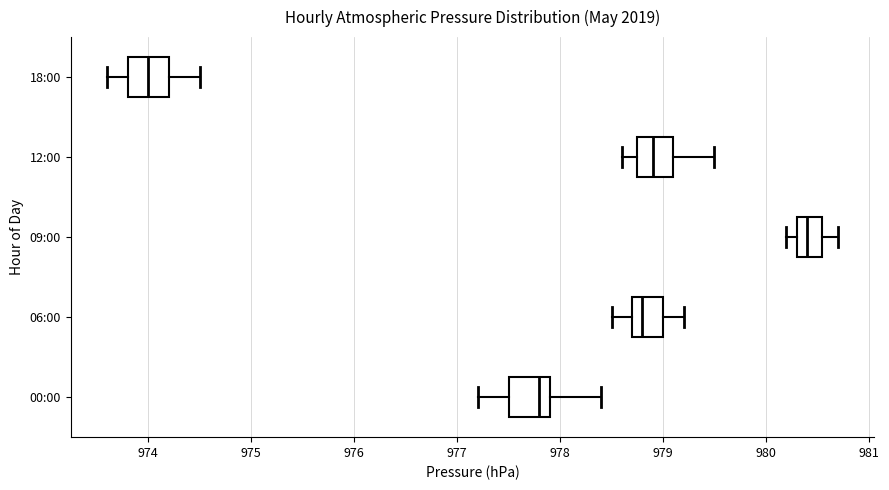

Reading bottom to top, transcribe this box plot: for each box, give where its median line is, the range the box spans, and where its two whiskers end, as read against the x-axis. The values are not printed on the chart, so give them approximately, as read against the axis.

00:00: median 977.8, box 977.5 to 977.9, whiskers 977.2 to 978.4
06:00: median 978.8, box 978.7 to 979.0, whiskers 978.5 to 979.2
09:00: median 980.4, box 980.3 to 980.6, whiskers 980.2 to 980.7
12:00: median 978.9, box 978.8 to 979.1, whiskers 978.6 to 979.5
18:00: median 974.0, box 973.8 to 974.2, whiskers 973.6 to 974.5